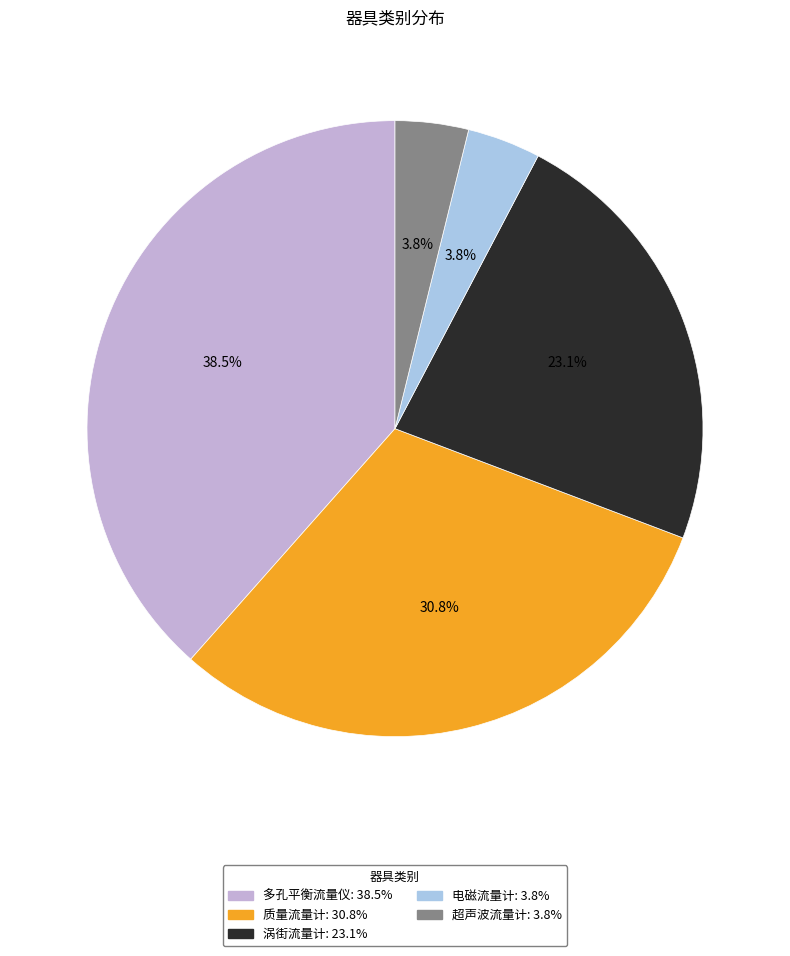

What percentage is NOT represented by 多孔平衡流量仪?

61.5%